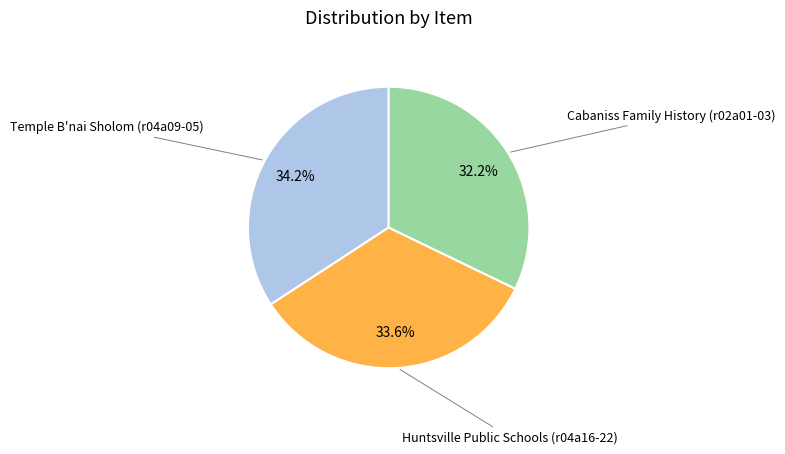

Is there a majority slice in this chart?

No